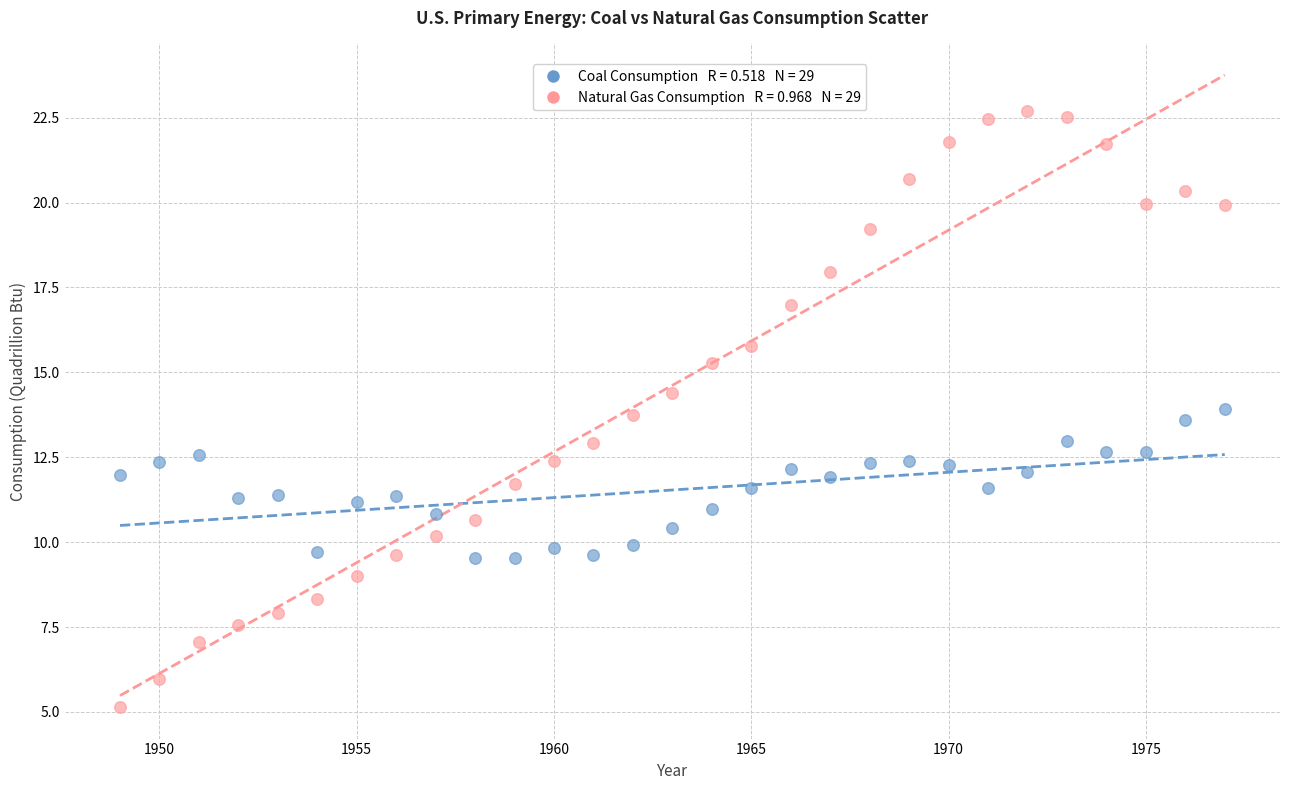

Across all data points, what is the range of Y values (max minus min)?

17.6